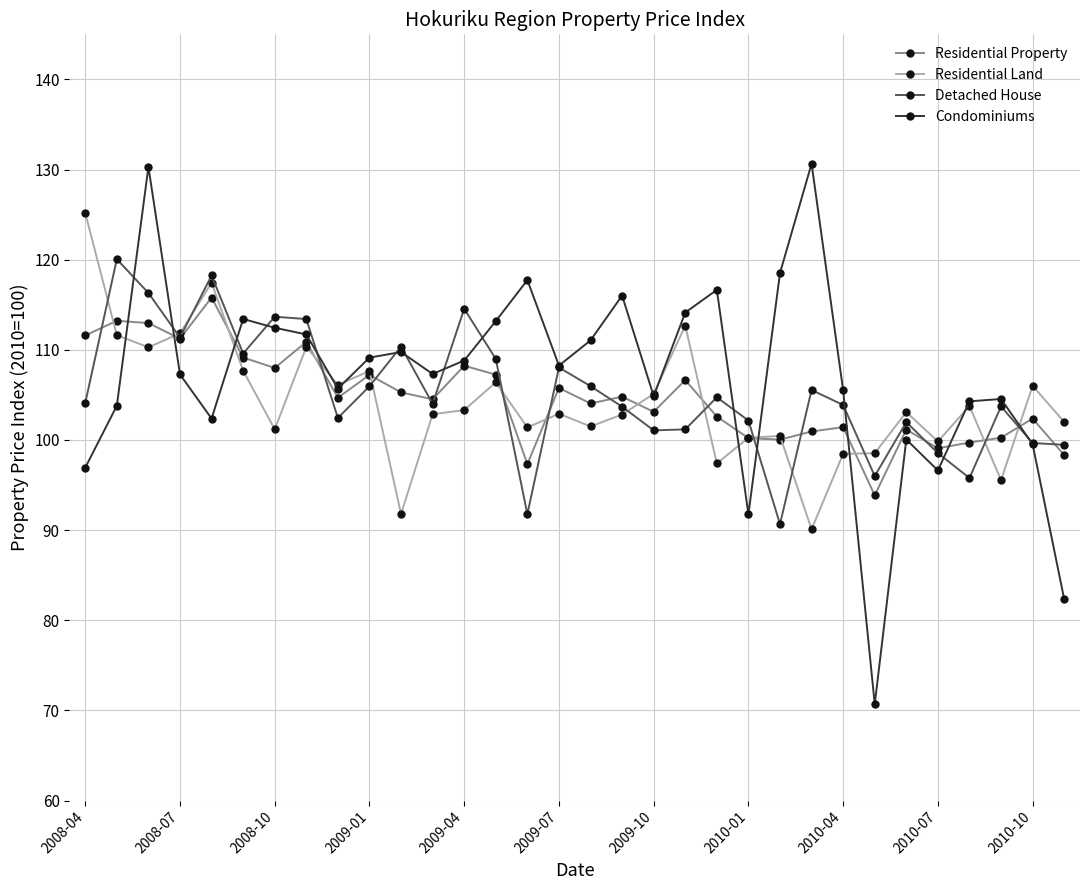

Which series has the largest range (max minus min)?

Condominiums